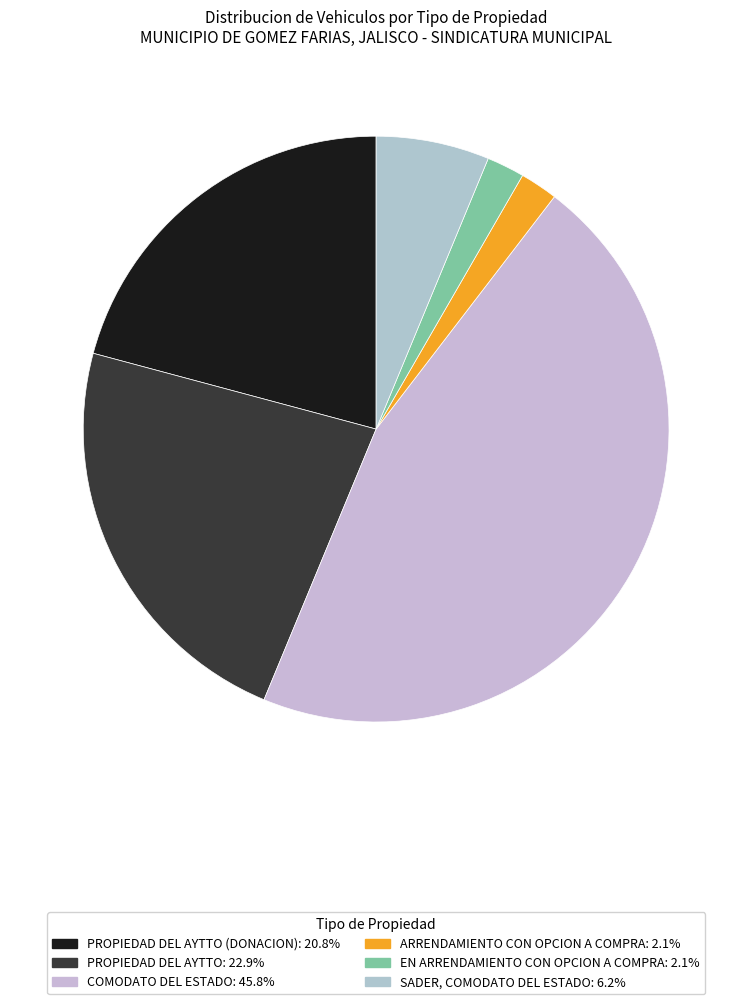

To the nearest percent, what is the difference between the largest and smallest slice percentages?

44%